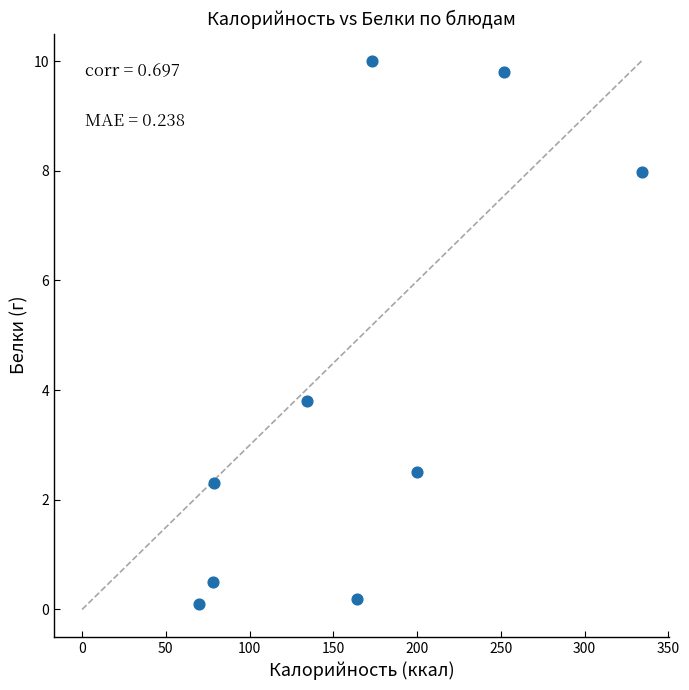

What is the average X value?

164.9